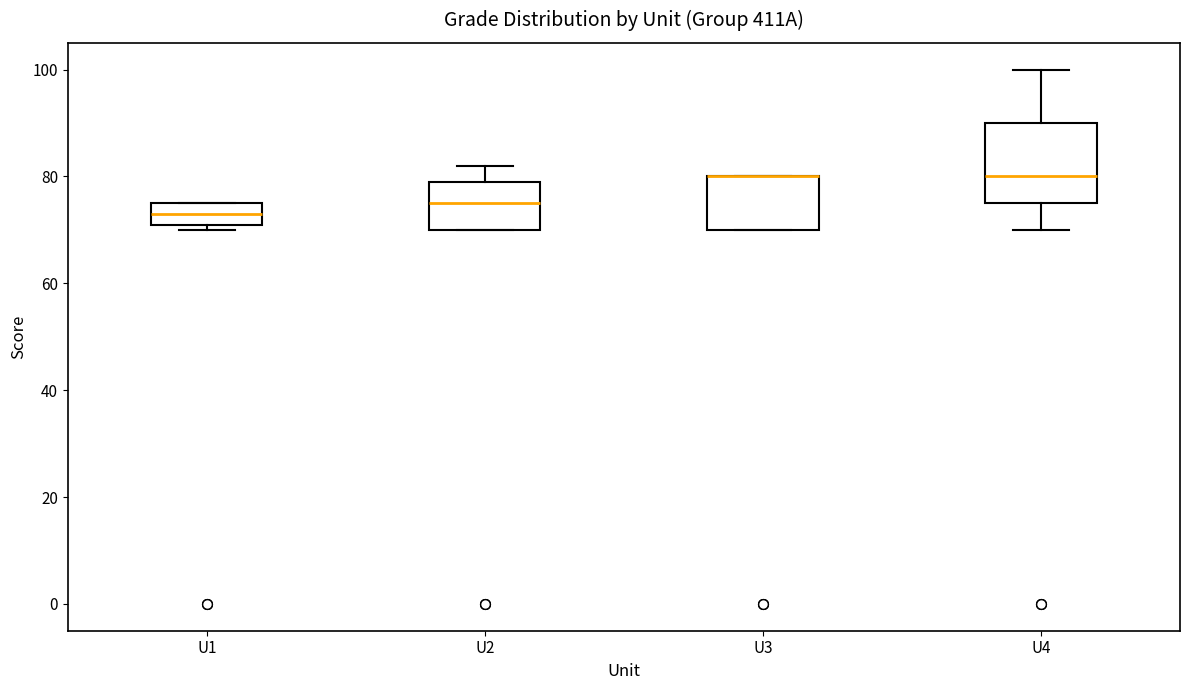

Reading left to right, transcribe this box plot: for each box, give where its median line is, the range the box spans, and where its two whiskers end, as read against the y-axis. The values are not printed on the chart, so give them approximately, as read against the axis.

U1: median 74, box 72 to 76, whiskers 70 to 76
U2: median 76, box 70 to 80, whiskers 70 to 82
U3: median 80 (drawn on the box's upper edge), box 70 to 80, whiskers 70 to 80
U4: median 80, box 76 to 90, whiskers 70 to 100